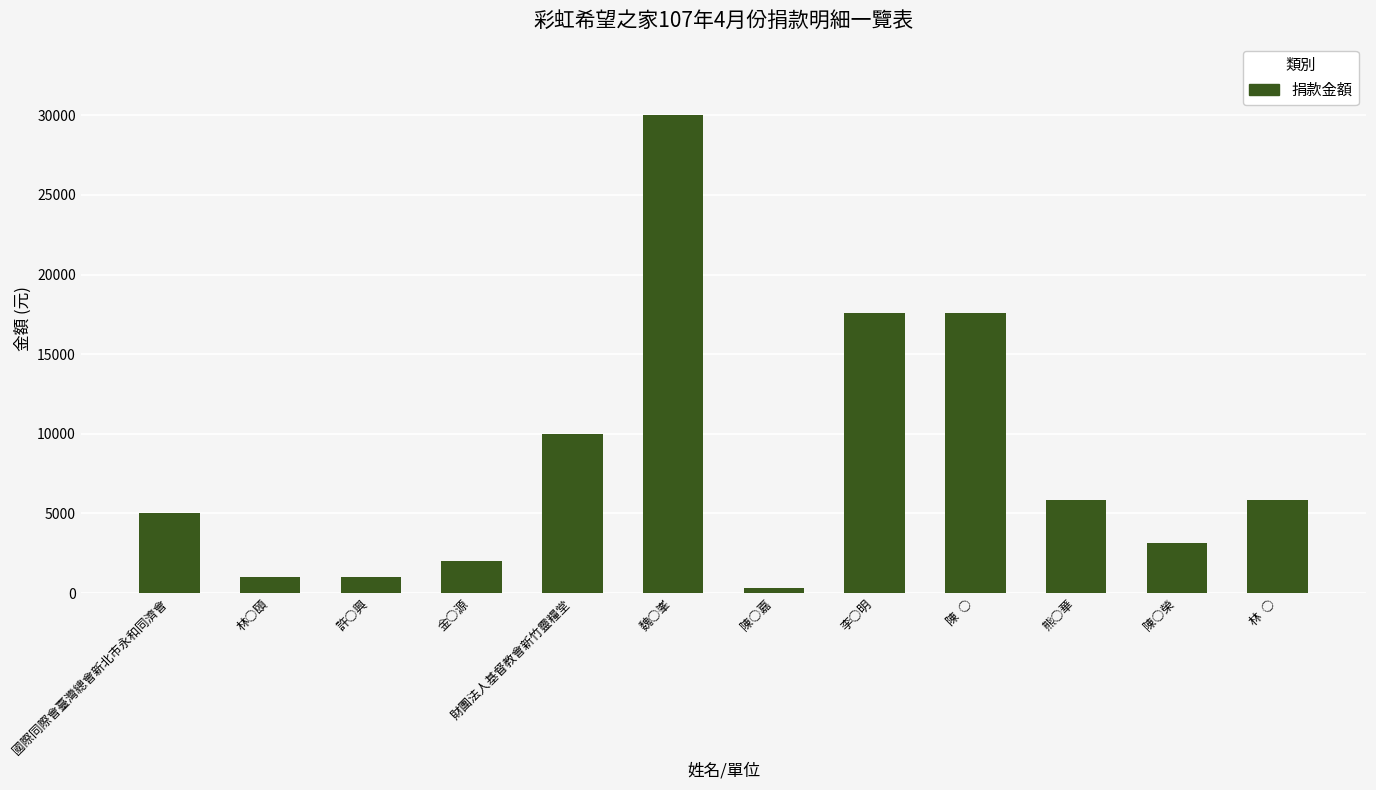

How many data points are less than 5854?

6